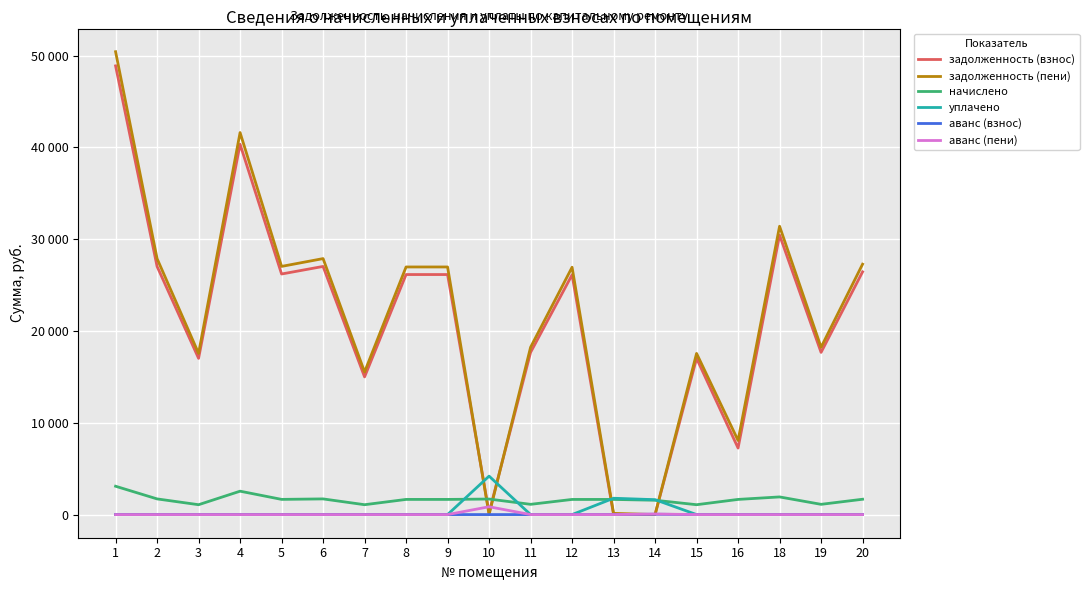

Where do задолженность (пени) and уплачено first cross each other?

9 and 10